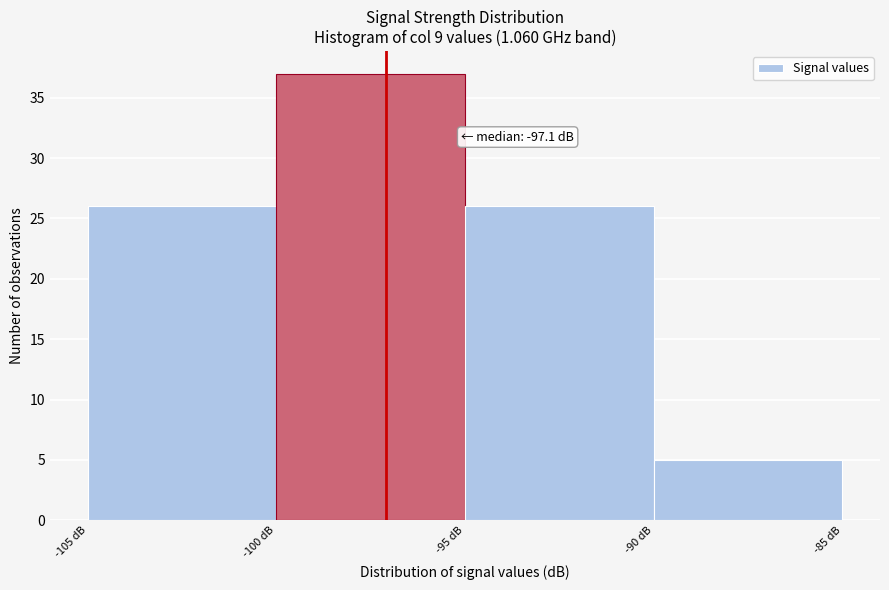

Over which range of the x-axis is the bar tallest?

-100 to -95